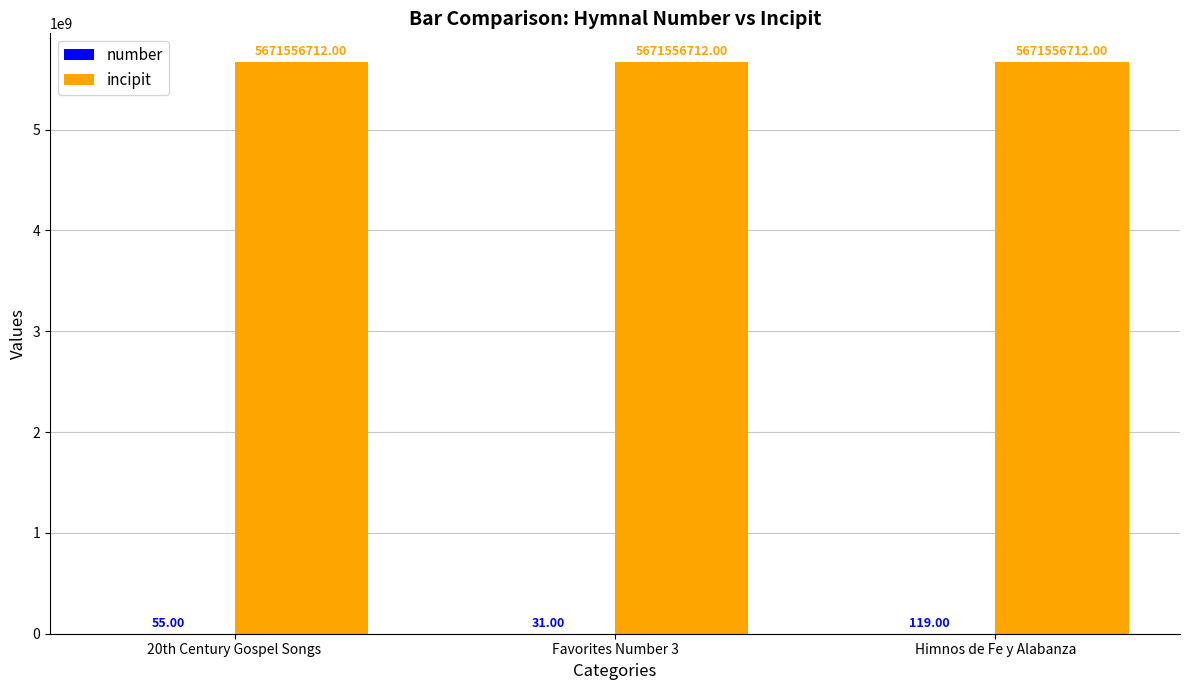

Are the bars grouped side by side (vs. stacked)?

Yes